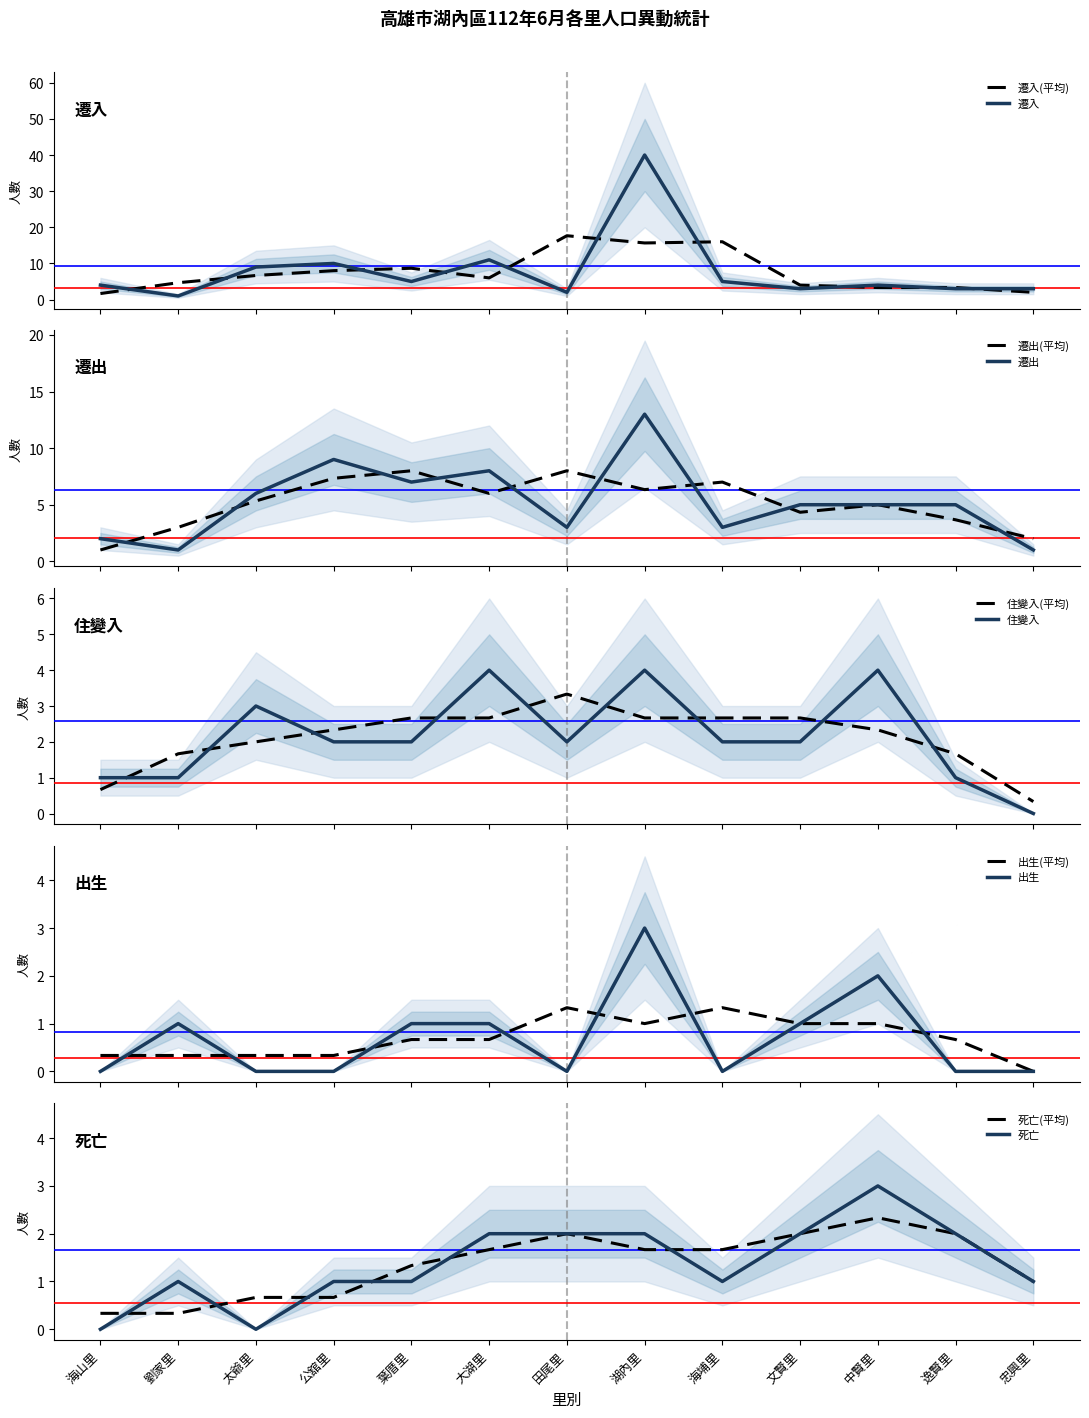

Which series has the widest spread of values?

遷入